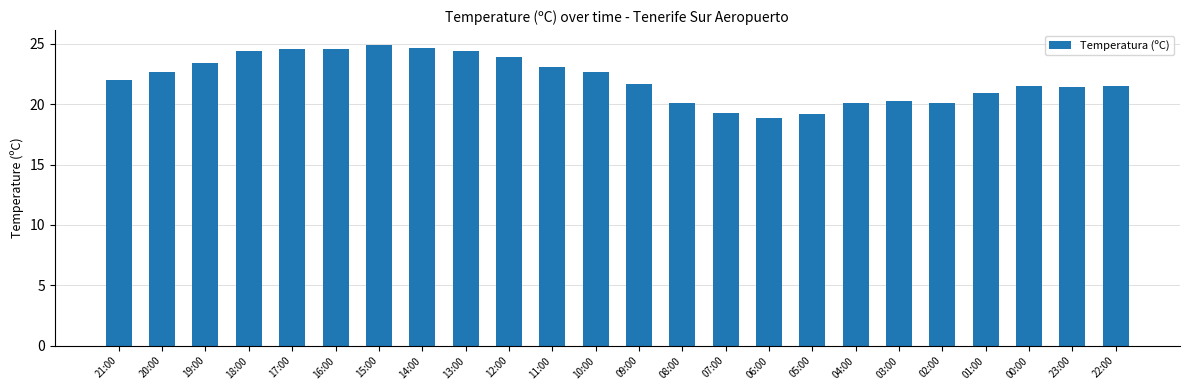

How many series are shown in this chart?

1